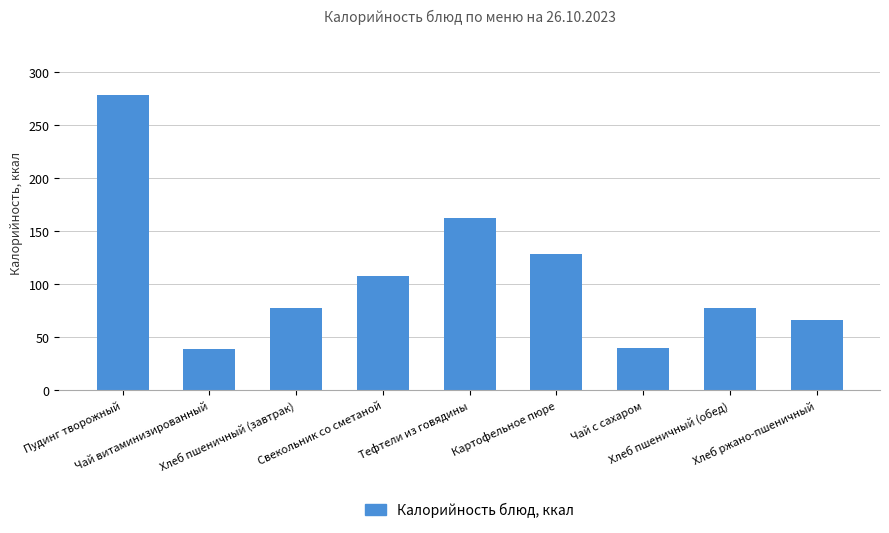

What is the greatest value displayed?

279.0